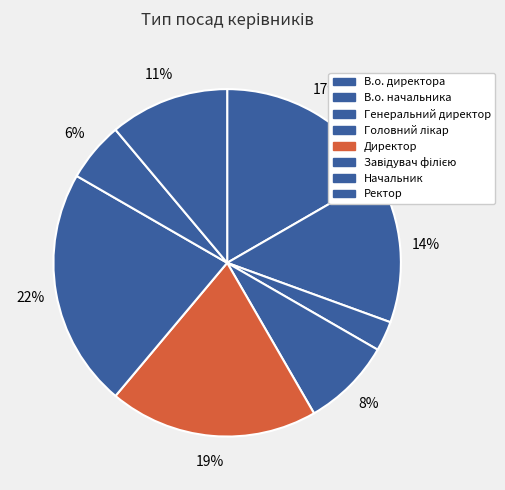

The Директор slice represents 19% of the pie. True or false?

True